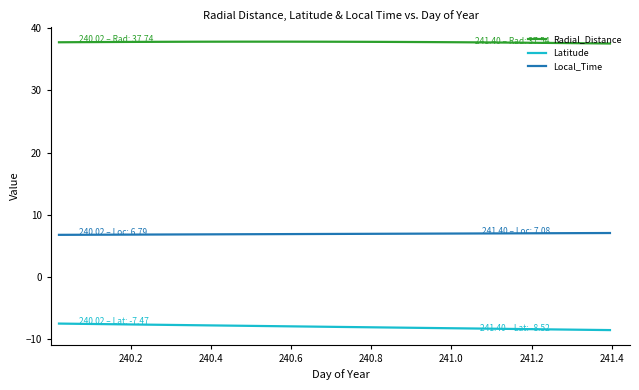

What is the greatest value displayed?

37.8